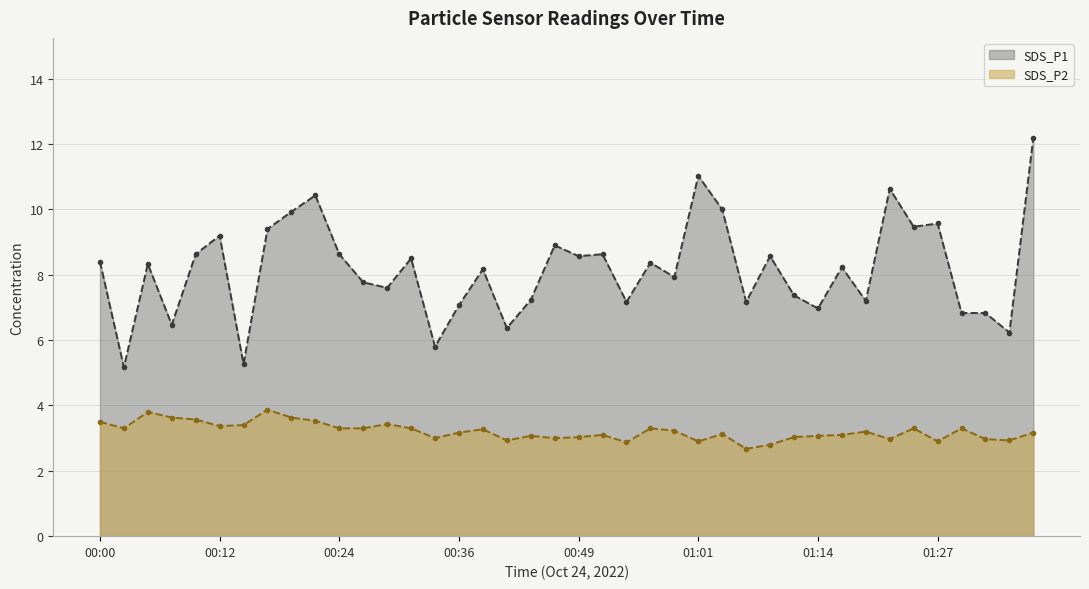

At which category does SDS_P1 reach its first local peak?

00:05